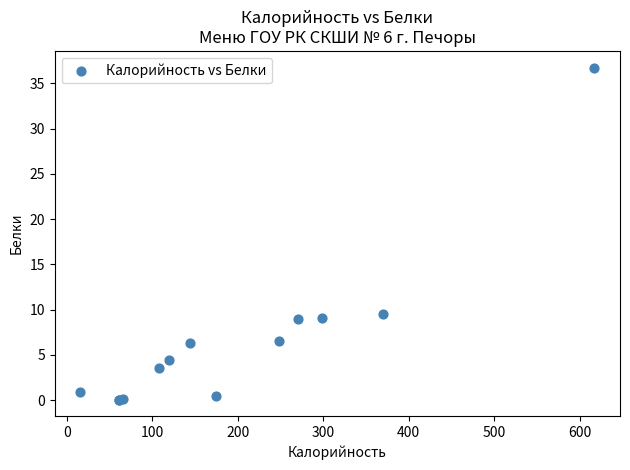

What Y value in the scatter plot is closest to 18?

9.5